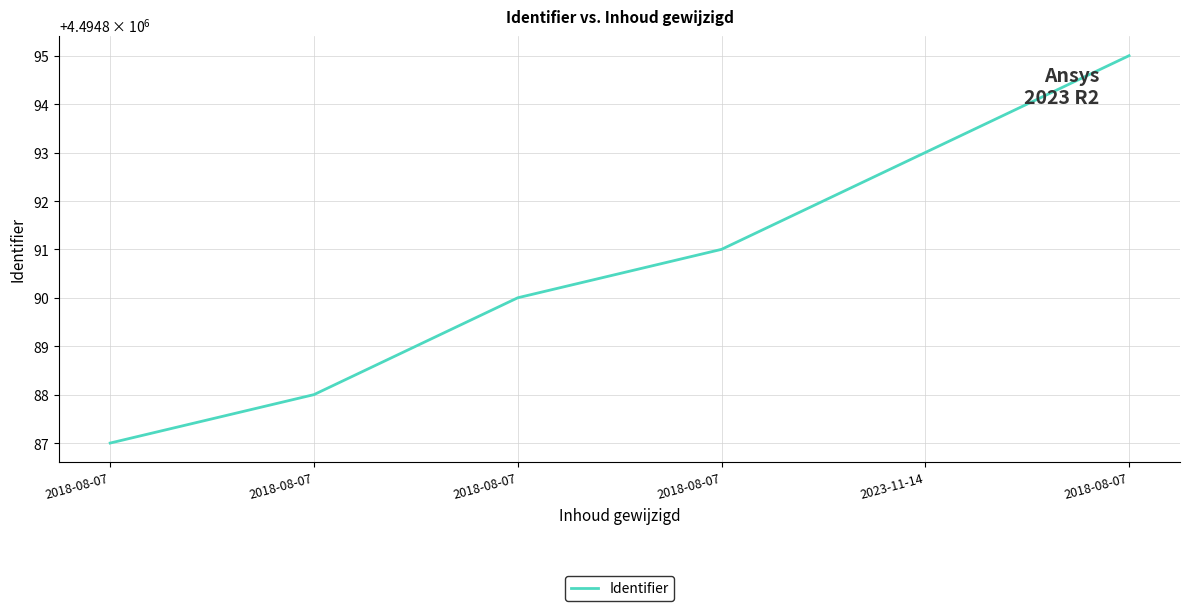

True or false: the data shows 4494890 at 2018-08-07.

True